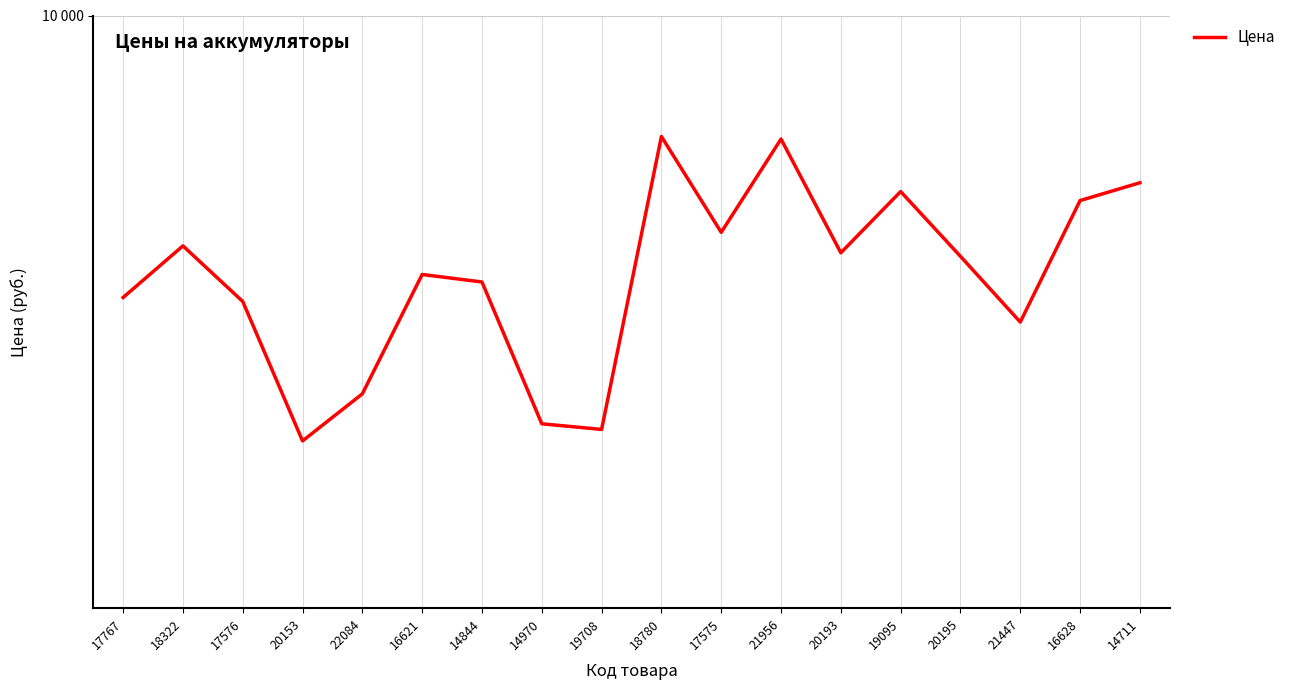

Rank the categories by value from highest to lowest.

18780, 21956, 14711, 19095, 16628, 17575, 18322, 20193, 20195, 16621, 14844, 17767, 17576, 21447, 22084, 14970, 19708, 20153